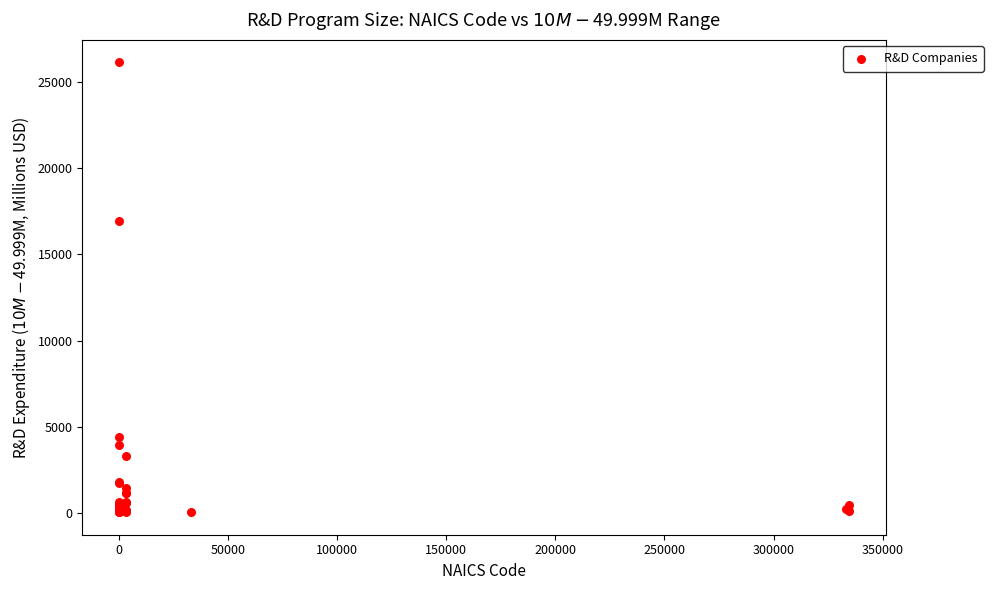

What Y value in the scatter plot is closest to 13088?

16911